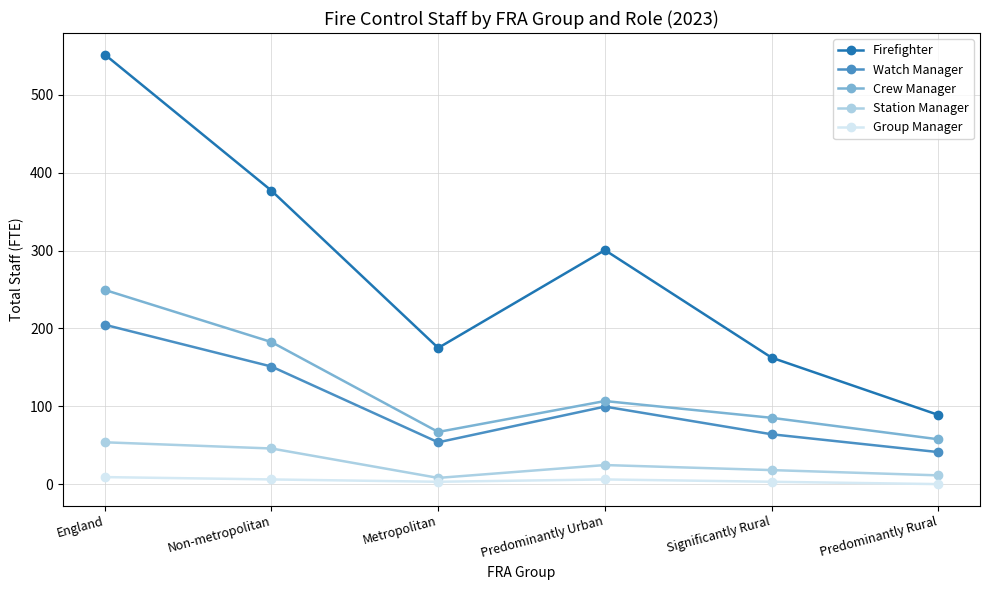

At how many categories does at least one series exceed 451?

1